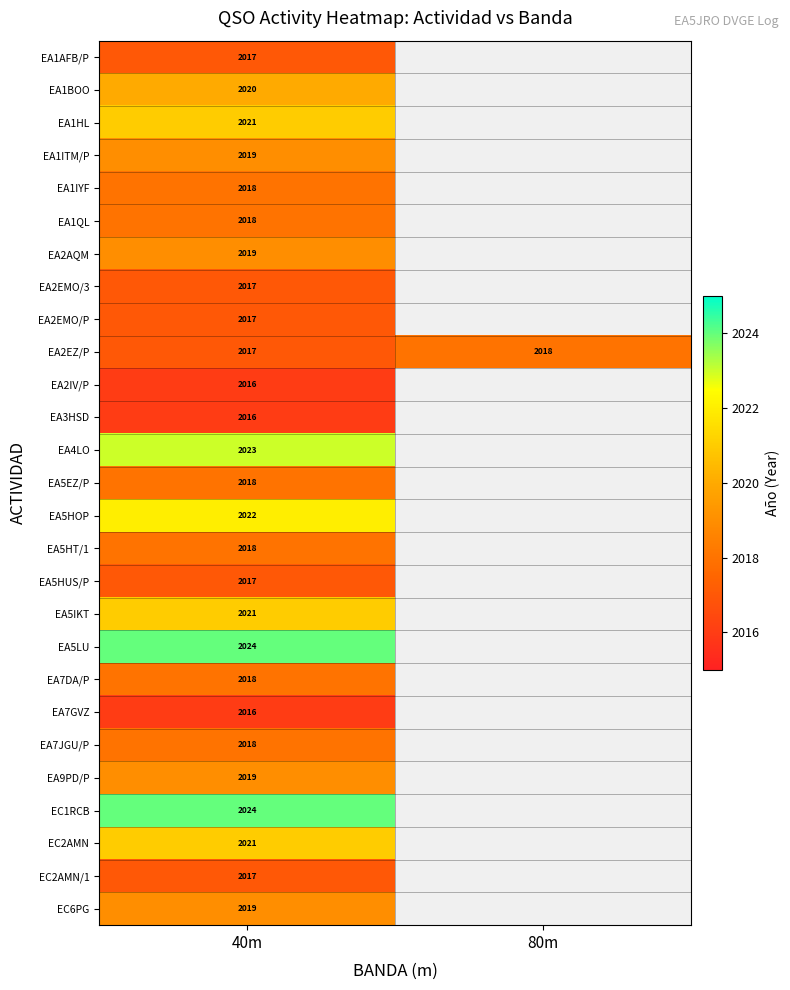

Count the number of categories in the chart.

2